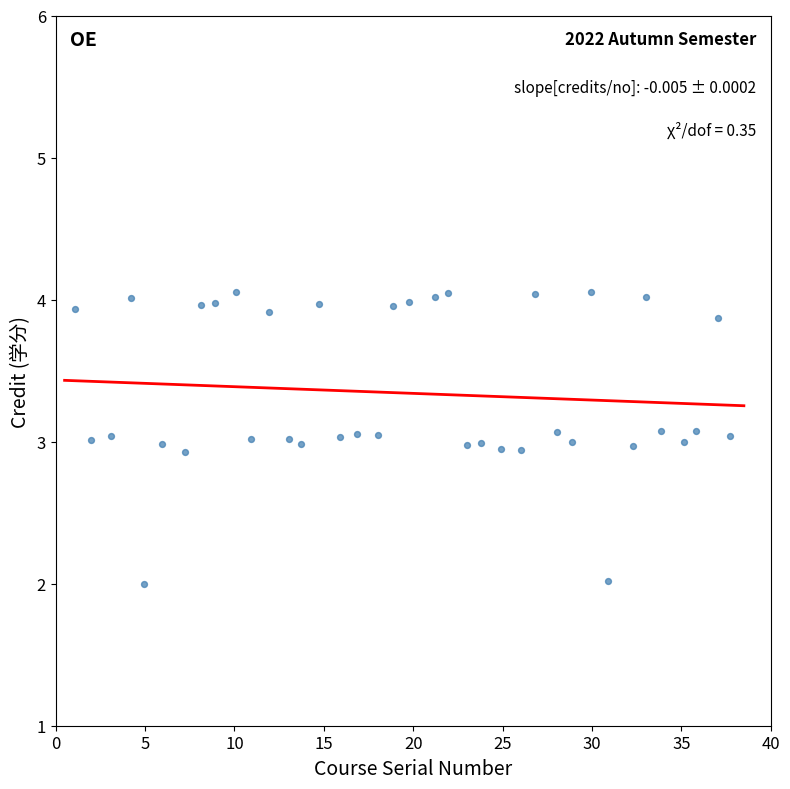

What is the range of Y values (max minus min)?

2.1